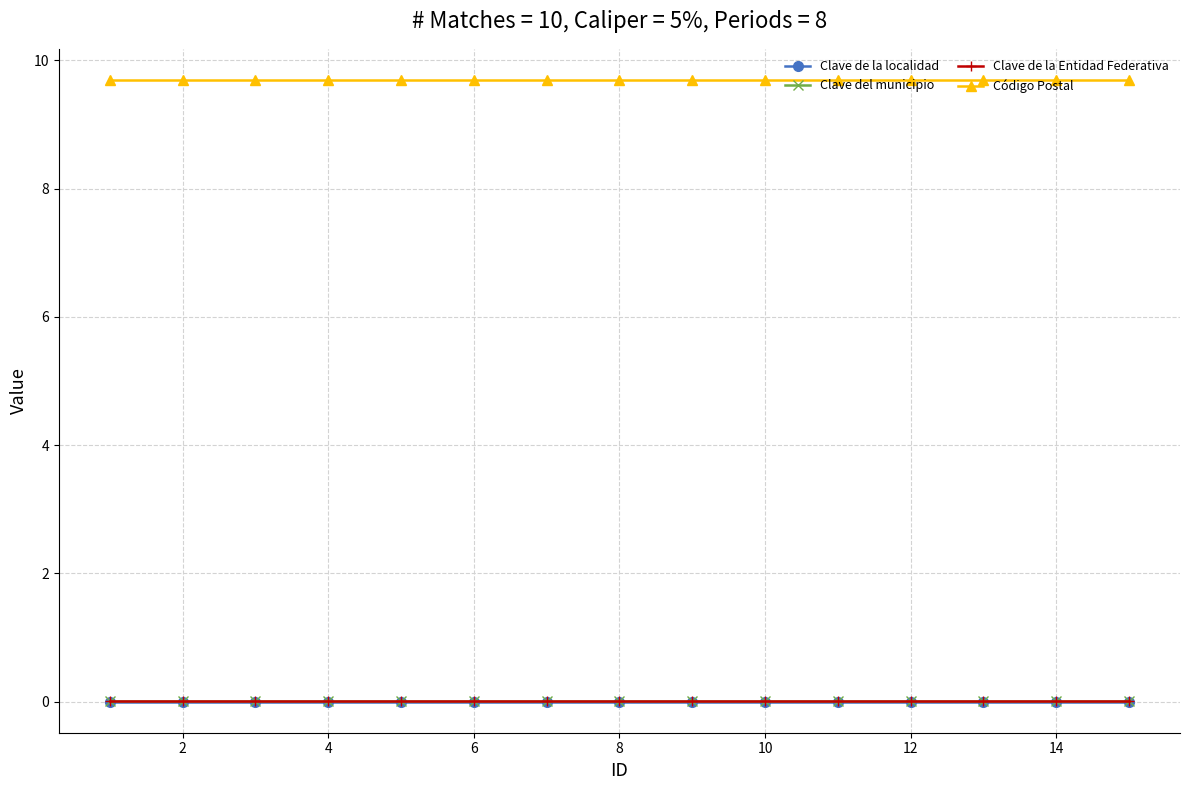

How many lines are shown in the chart?

4